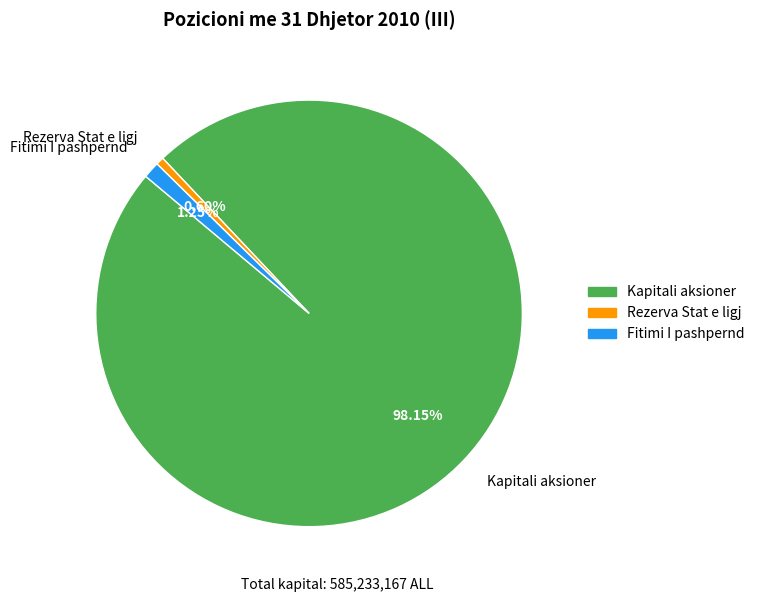

To the nearest percent, what is the difference between the largest and smallest slice percentages?

98%